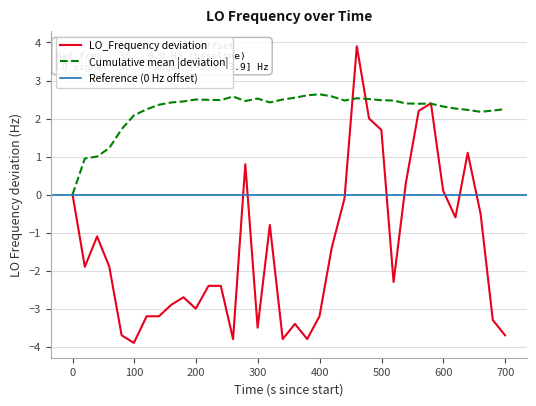

What is the difference between the maximum and minimum values?

7.8